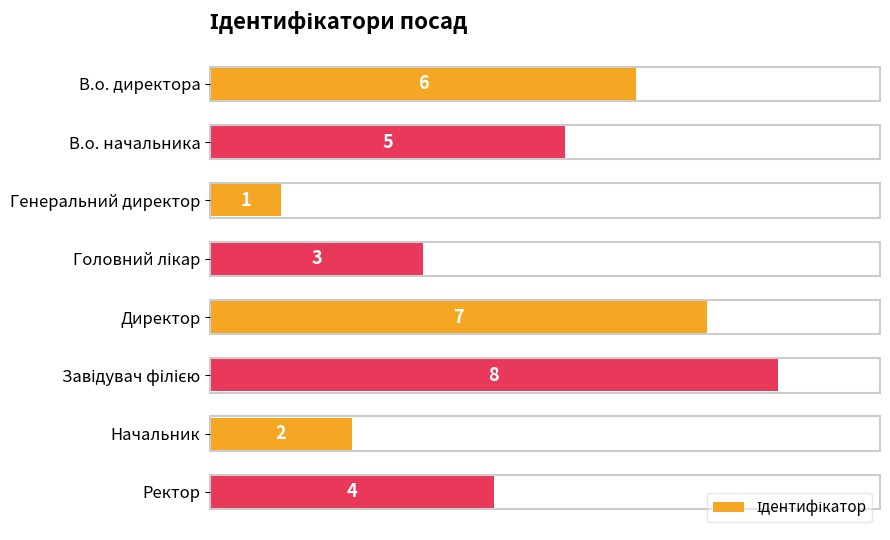

At which label is the value closest to 4?

Ректор